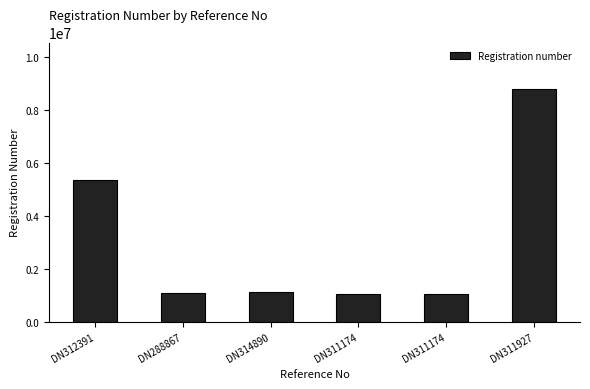

List the labels in order of value, largest first.

DN311927, DN312391, DN314890, DN288867, DN311174, DN311174